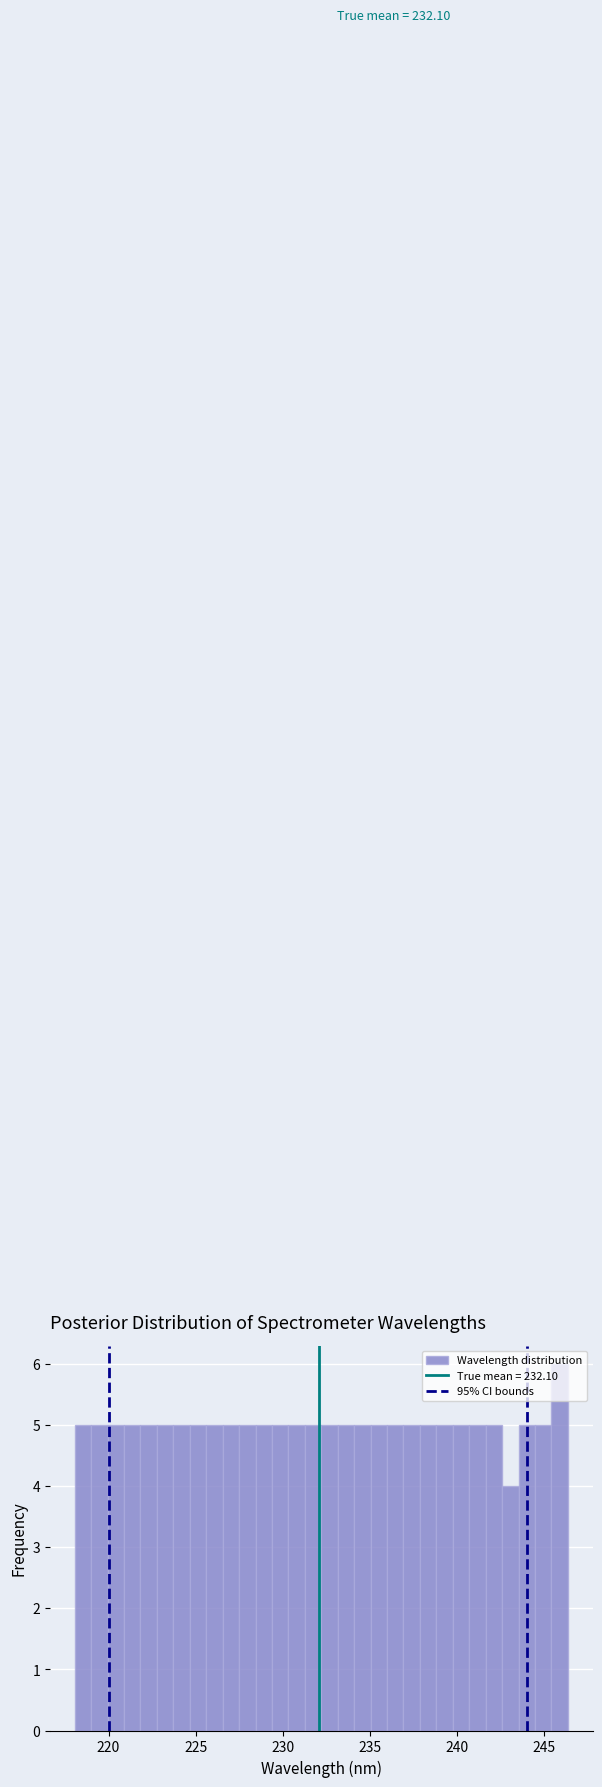

Read against the x-axis, roughly where is the centre of the tallest bar?

246.0